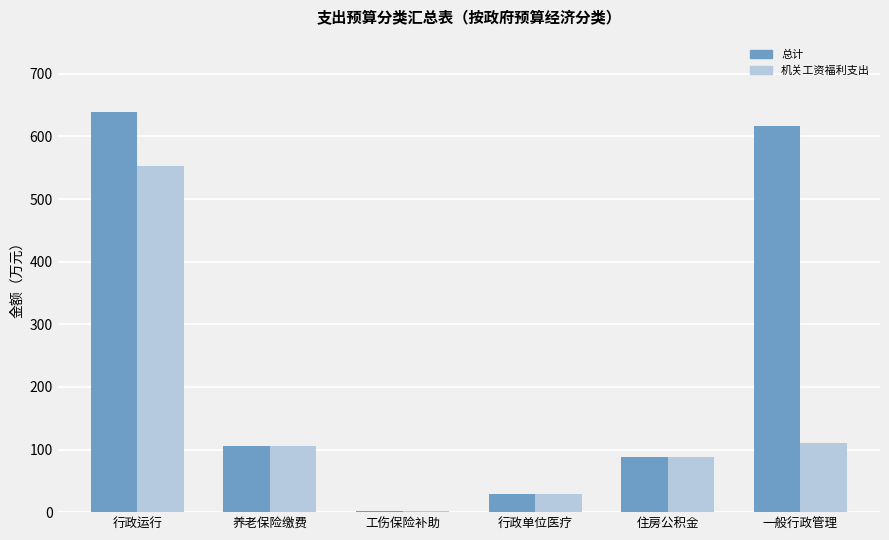

Reading left to right, transcribe all the data shown in this chart.

总计: 639.5	106.1	1.6	29.1	88.2	617.2
机关工资福利支出: 552.7	106.1	1.6	29.1	88.2	111.2